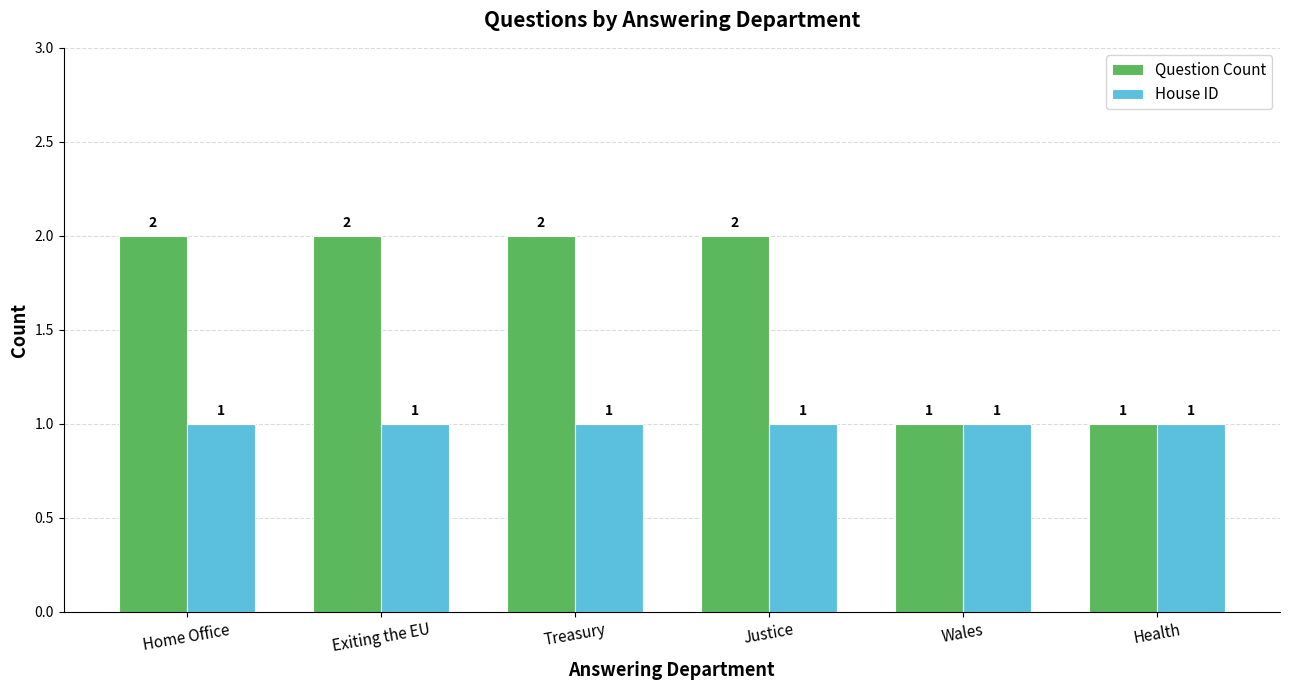

Are the bars grouped side by side (vs. stacked)?

Yes